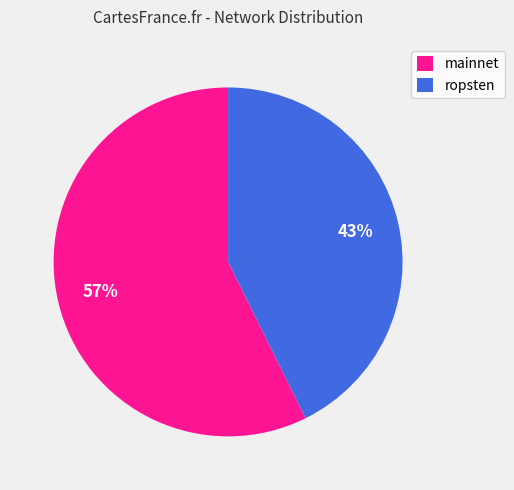

Does any single category account for the majority?

Yes